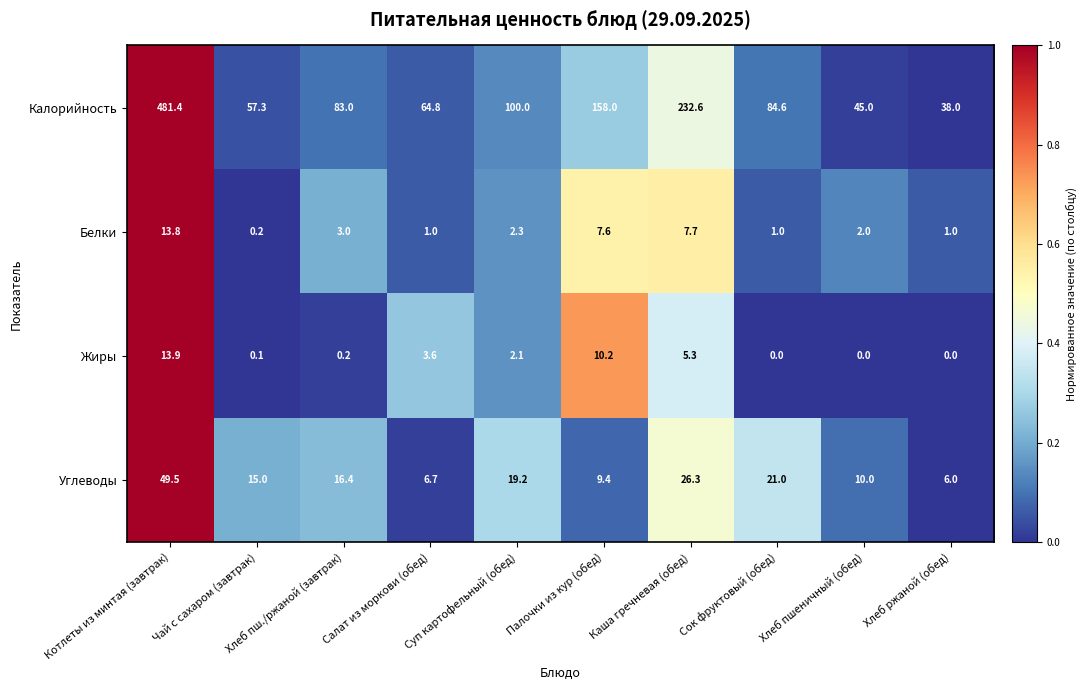

Rank the series by their maximum value, from highest to lowest.

Калорийность, Углеводы, Жиры, Белки